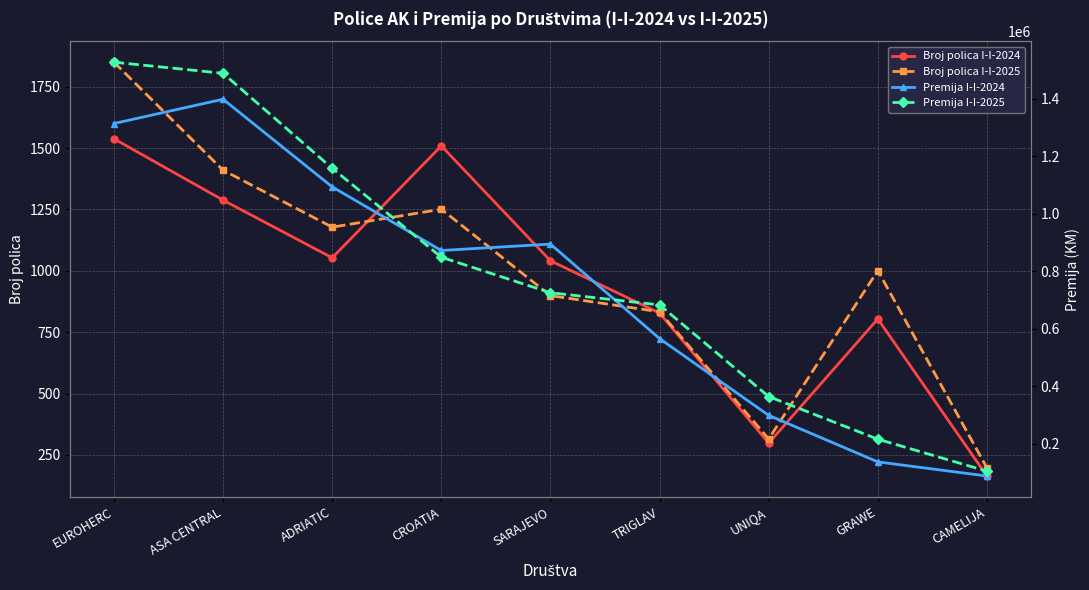

What is the label of the 2nd point from the right?

GRAWE